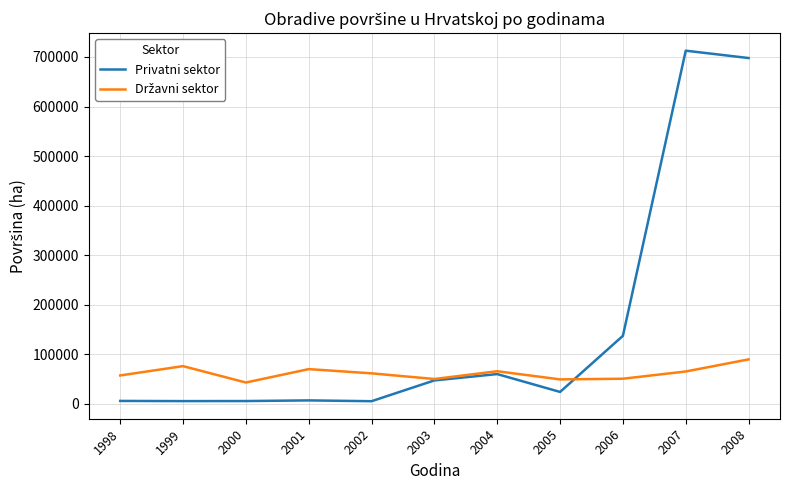

Which series has the largest range (max minus min)?

Privatni sektor